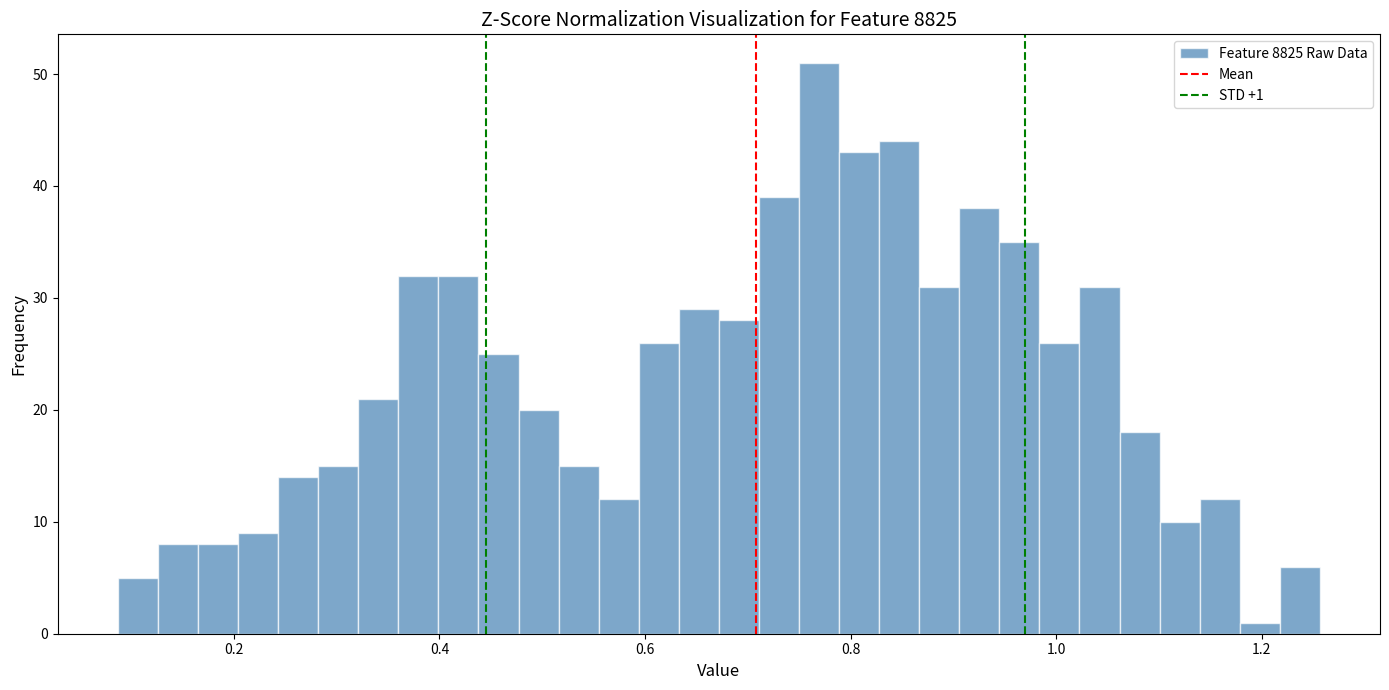

Read against the x-axis, roughly where is the centre of the tallest bar?

0.76